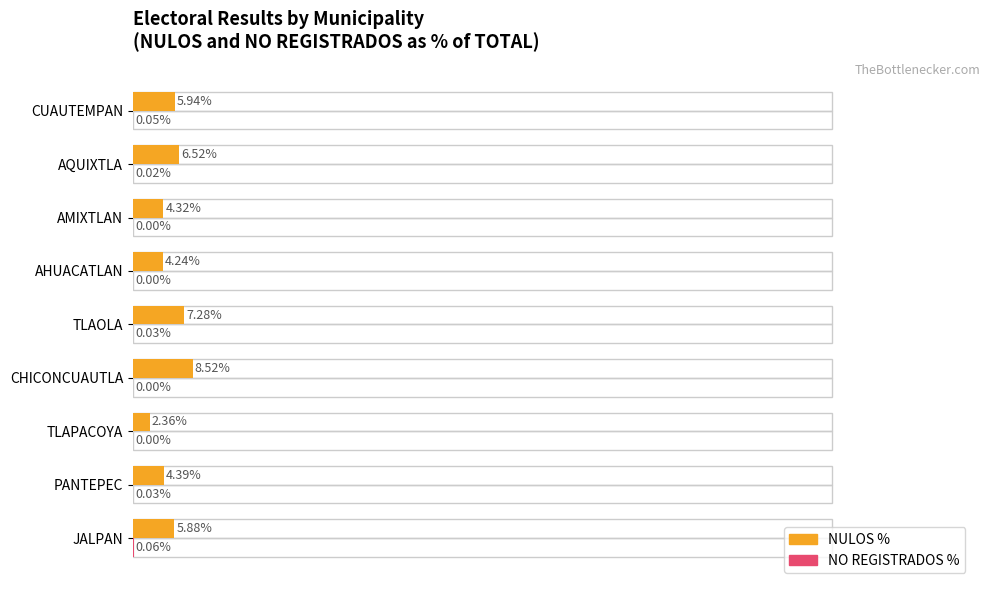

Rank the series by their average value, from lowest to highest.

NO REGISTRADOS %, NULOS %